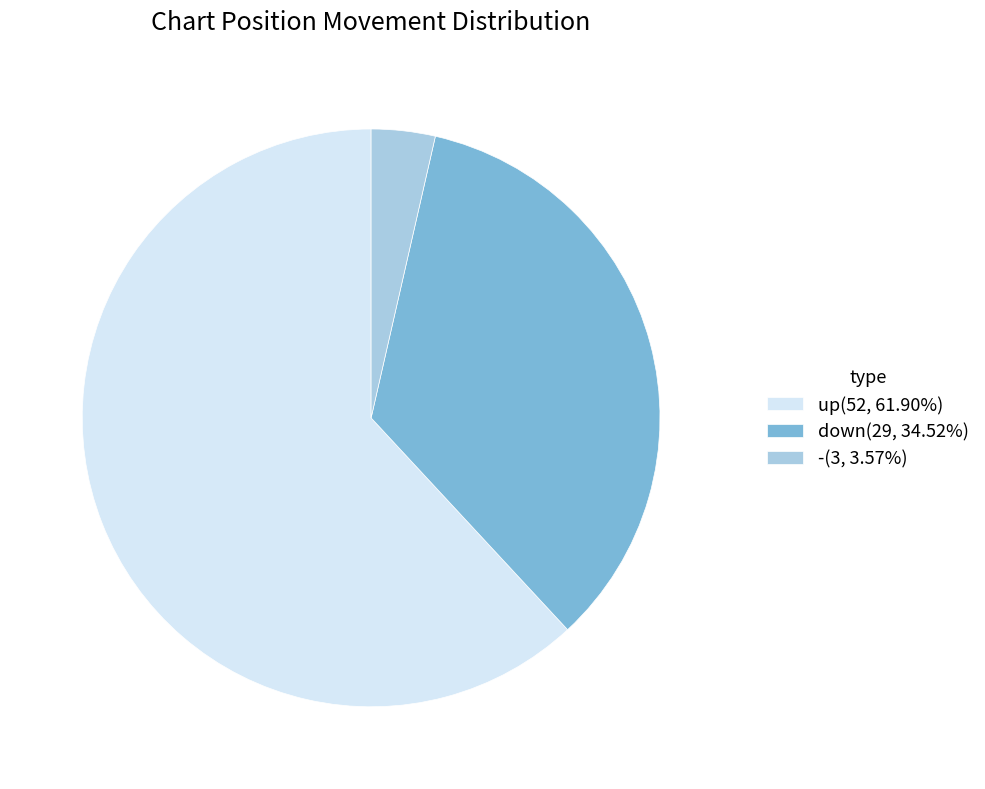

Is it true that - is 4% of the pie?

True